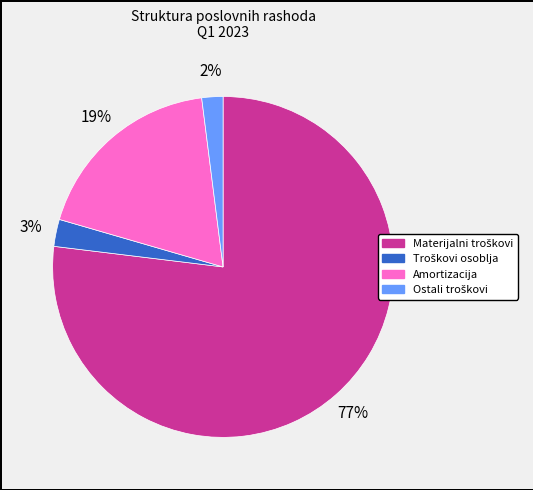

Is there a majority slice in this chart?

Yes